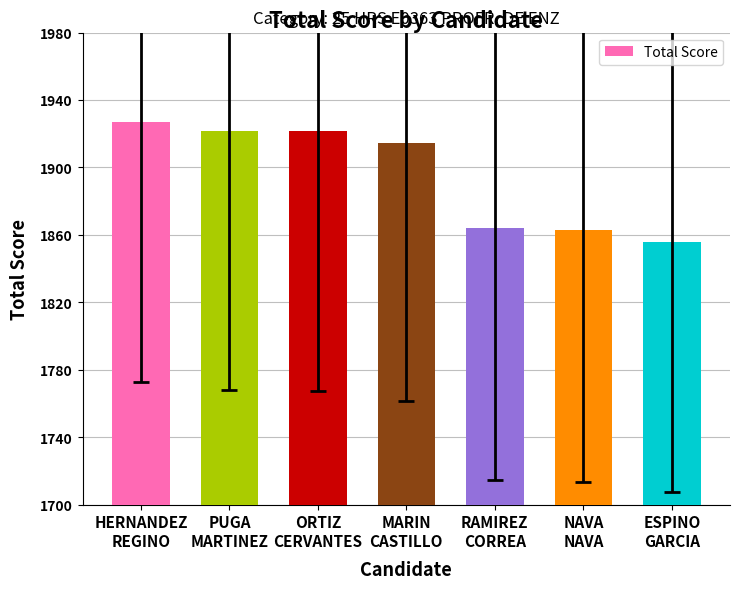

Is it true that the value at ESPINO
GARCIA is 1855.9?

True